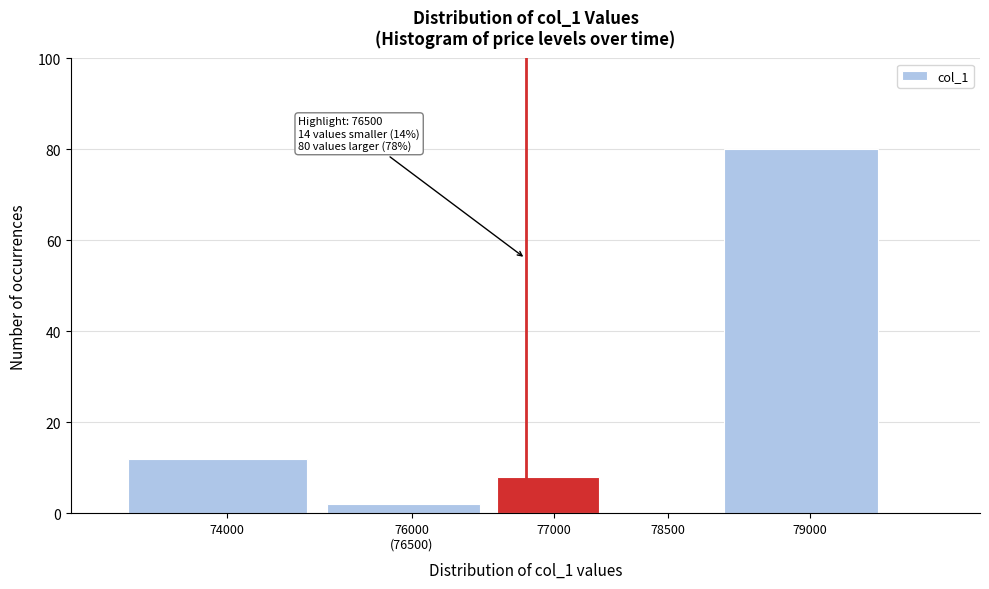

Between 79000 and 77000, which is larger?

79000